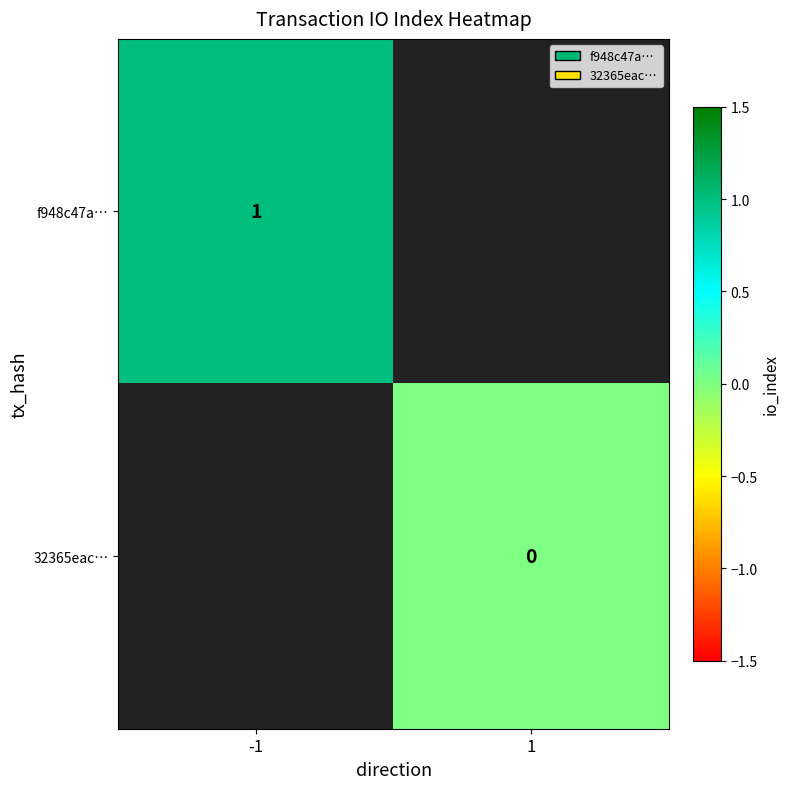

At how many categories does at least one series exceed 0?

1